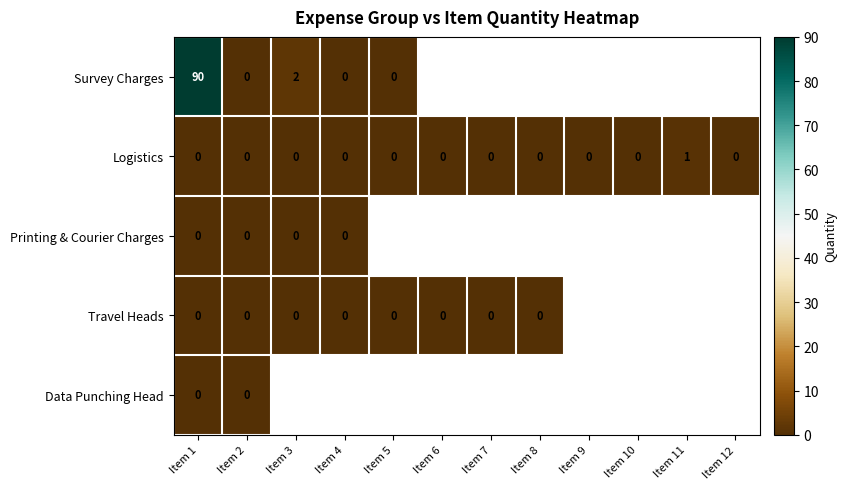

Is it true that Survey Charges equals 90 at Item 1?

True